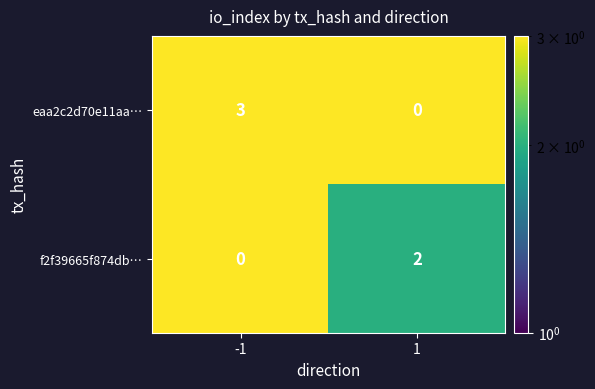

Is the value of f2f39665f874db… at 1 greater than the value of eaa2c2d70e11aa… at 1?

Yes